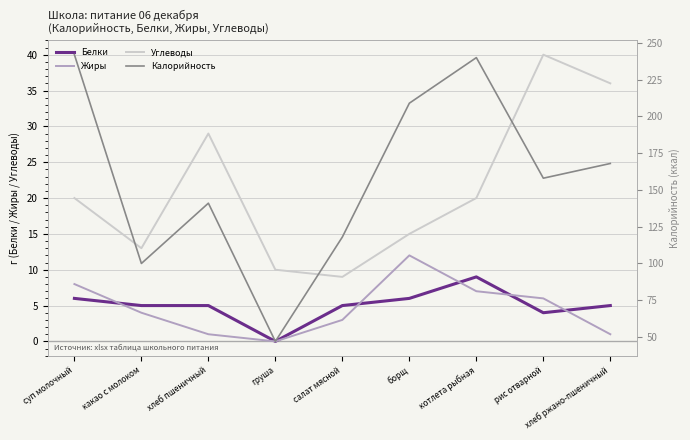

What is the maximum value shown in the chart?

242